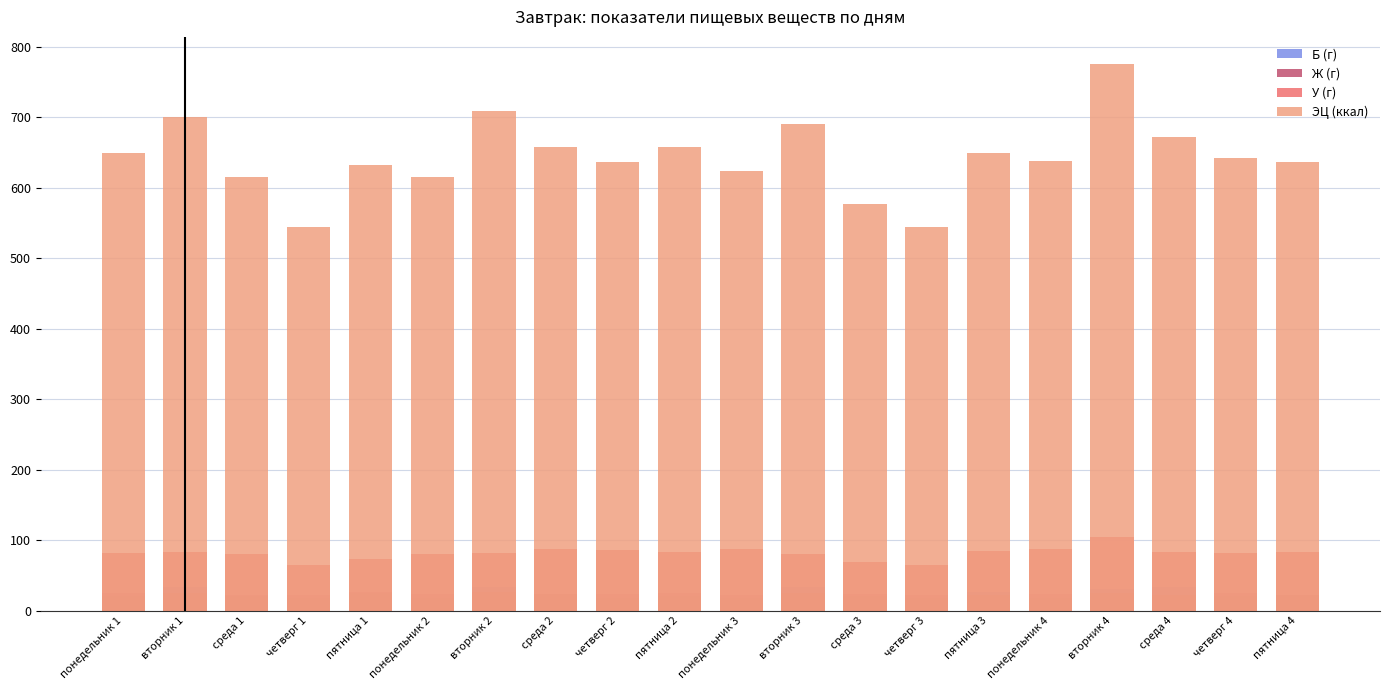

What is the spread (max minus min) of values at пятница 4?

614.5